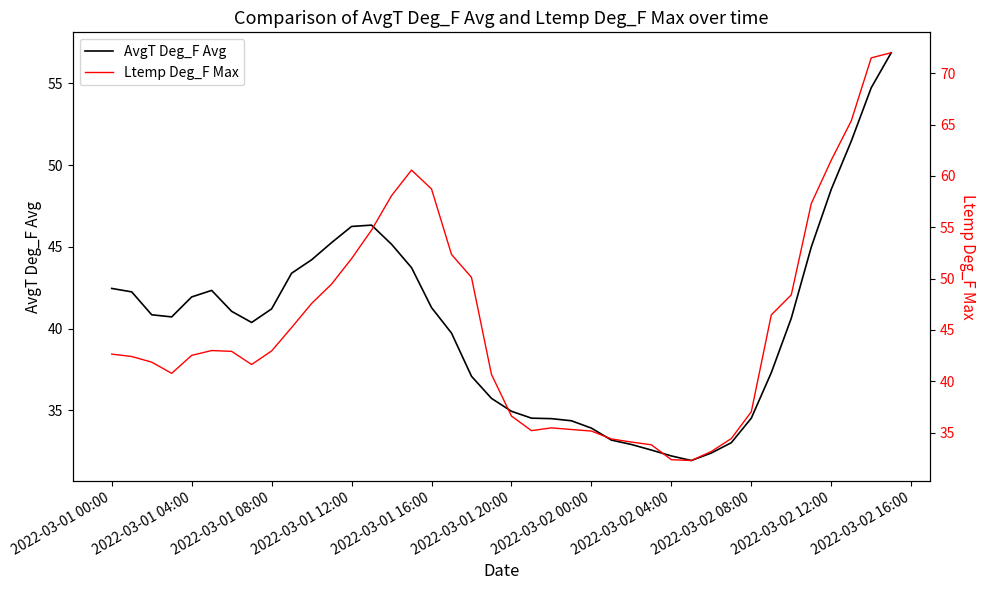

What are all the series names shown in the legend?

AvgT Deg_F Avg, Ltemp Deg_F Max